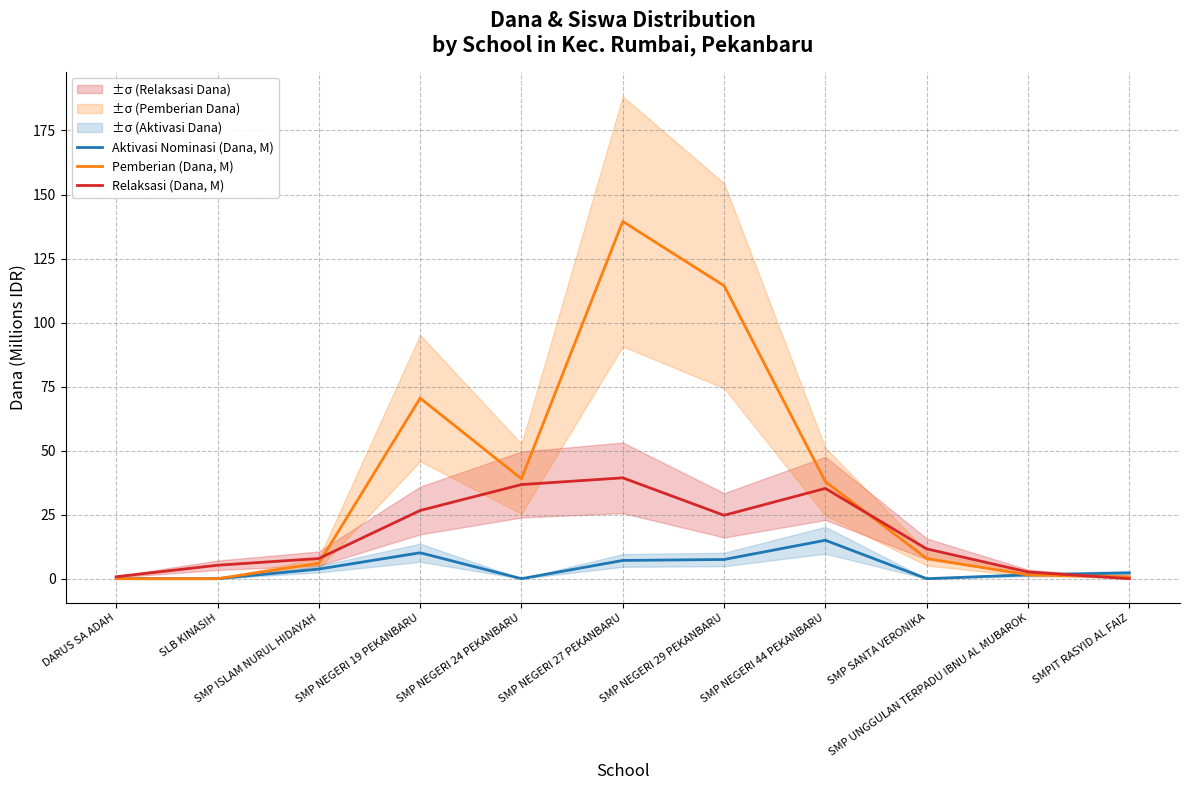

Rank the series by their maximum value, from highest to lowest.

Pemberian (Dana, M), Relaksasi (Dana, M), Aktivasi Nominasi (Dana, M)